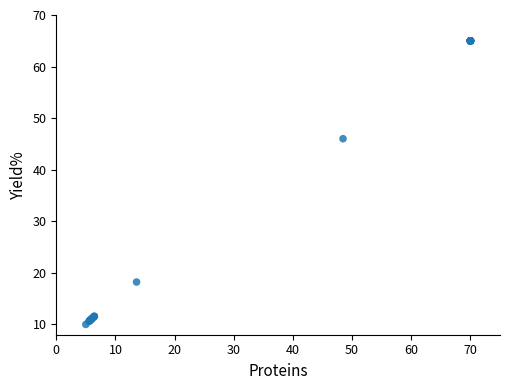

What Y value in the scatter plot is closest to 37?

46.0